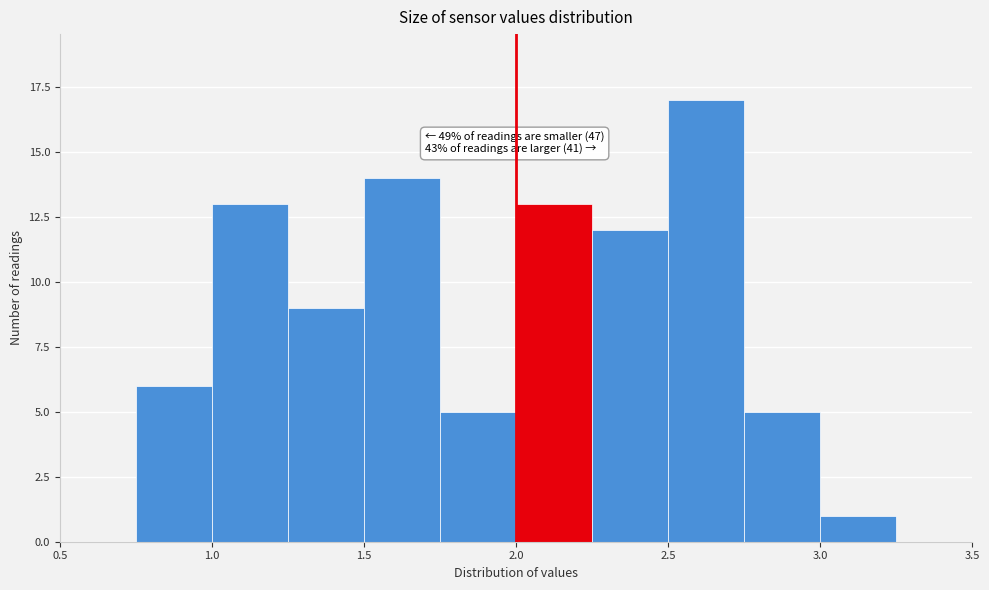

Over which range of the x-axis is the bar tallest?

2.50 to 2.75